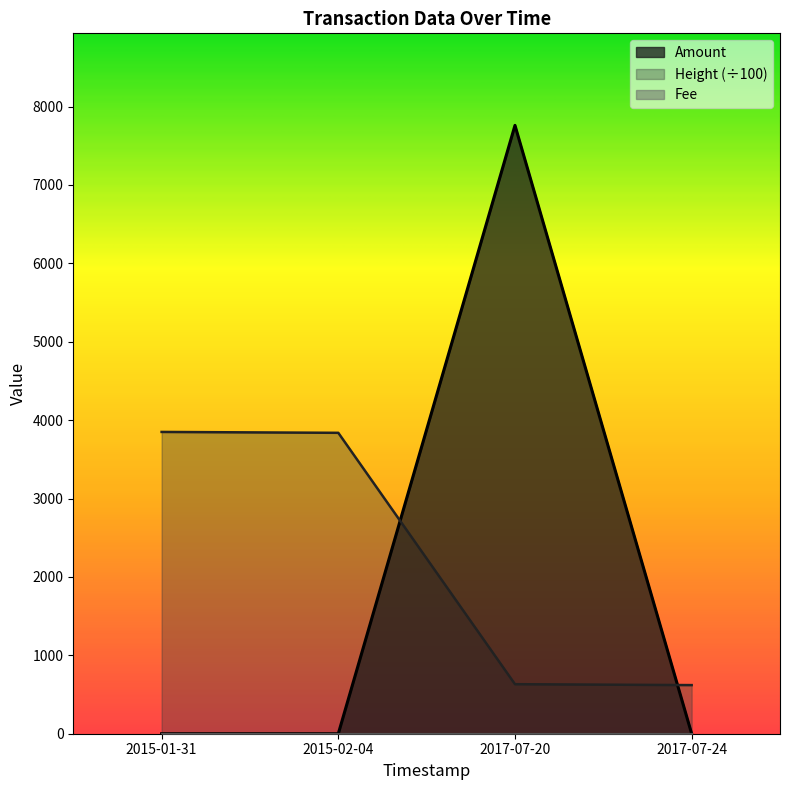

The Height series shows 1542.4 at 2015-01-31. True or false?

False